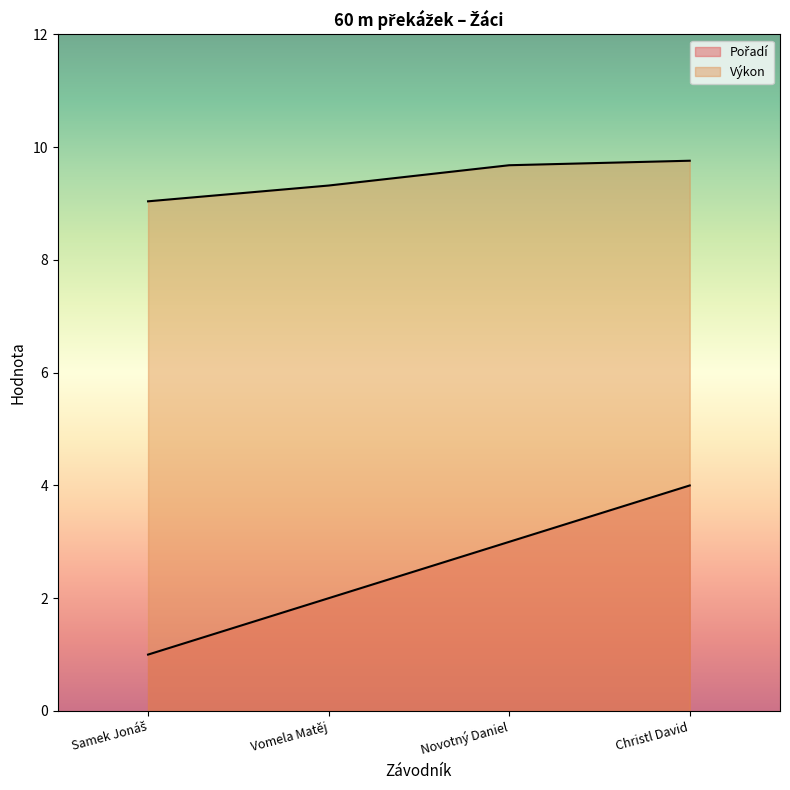

True or false: Pořadí and Výkon intersect in this chart.

False